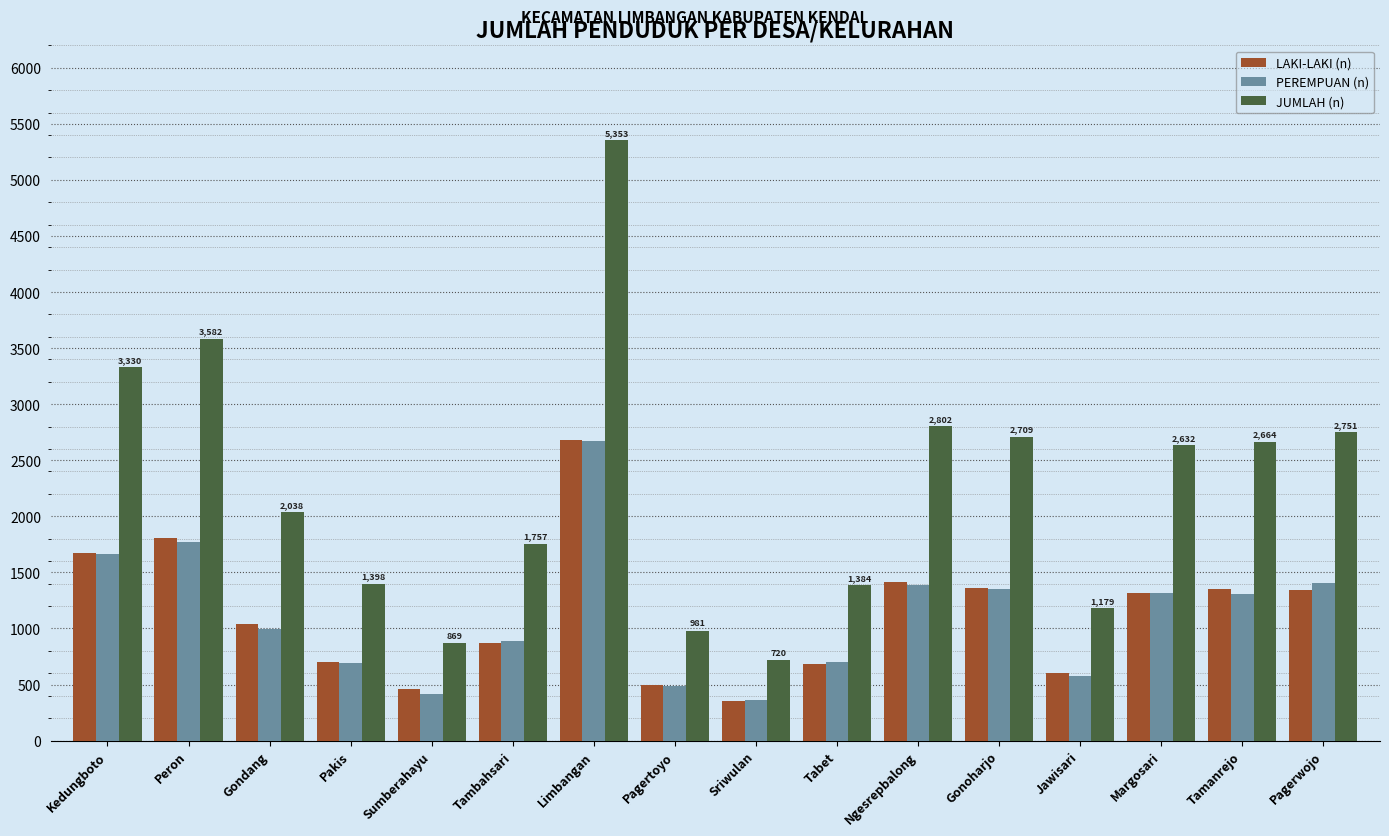

The LAKI-LAKI (n) series shows 2294 at Margosari. True or false?

False